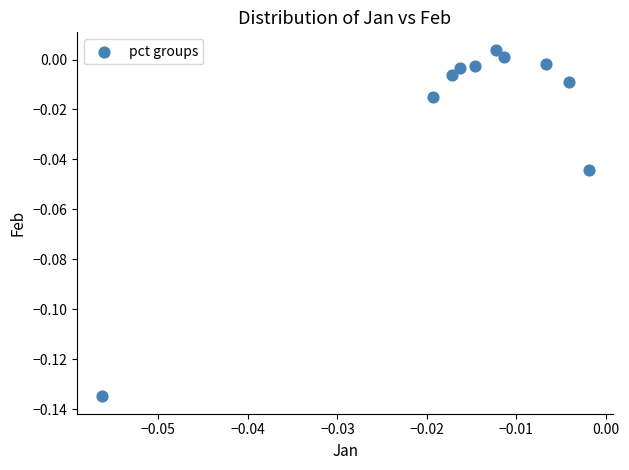

Count the number of points in this scatter plot.

10